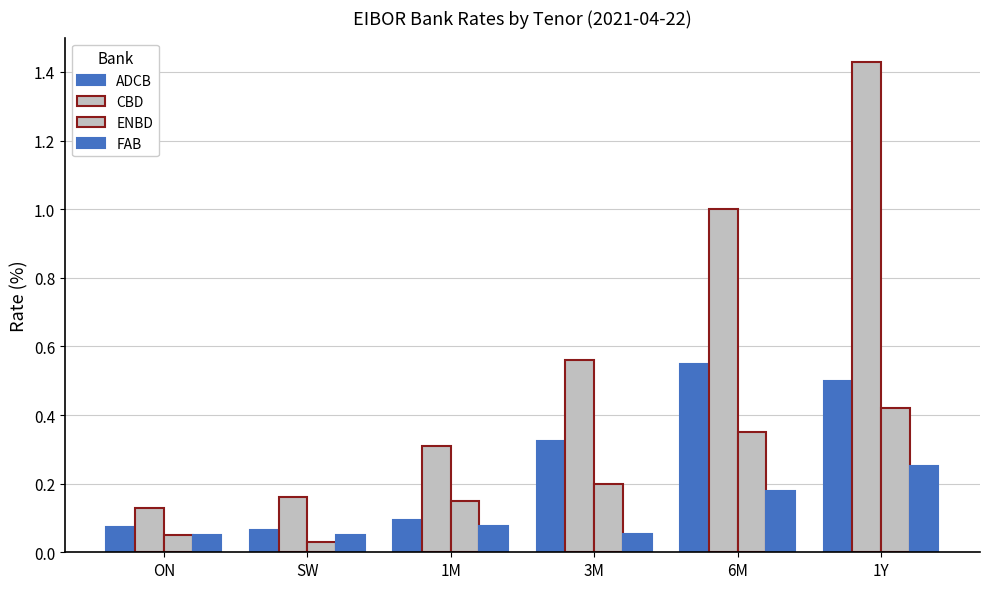

How many series are shown in this chart?

4